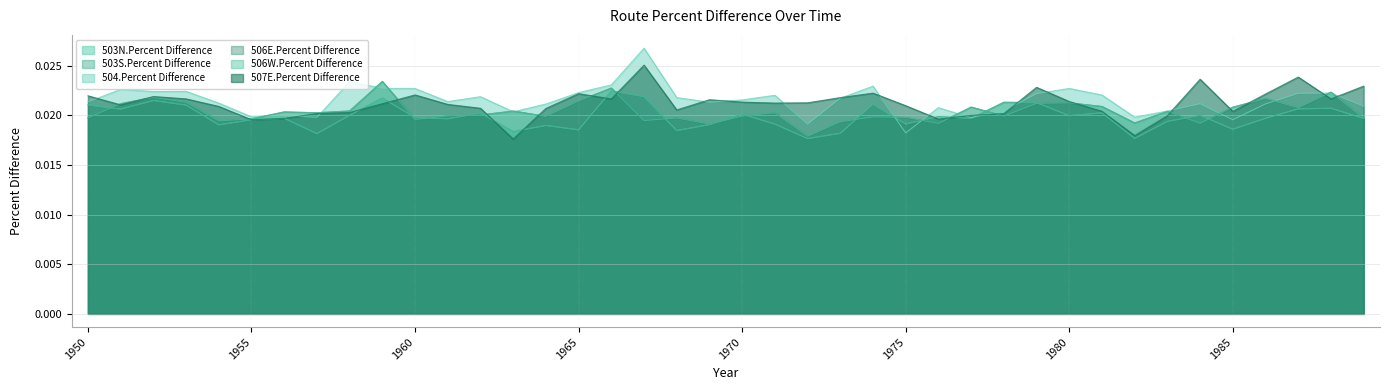

Reading left to right, extract all data points from this chart.

503N.Percent Difference: 1950=0.0	1951=0.0	1952=0.0	1953=0.0	1954=0.0	1955=0.0	1956=0.0	1957=0.0	1958=0.0	1959=0.0	1960=0.0	1961=0.0	1962=0.0	1963=0.0	1964=0.0	1965=0.0	1966=0.0	1967=0.0	1968=0.0	1969=0.0	1970=0.0	1971=0.0	1972=0.0	1973=0.0	1974=0.0	1975=0.0	1976=0.0	1977=0.0	1978=0.0	1979=0.0	1980=0.0	1981=0.0	1982=0.0	1983=0.0	1984=0.0	1985=0.0	1986=0.0	1987=0.0	1988=0.0	1989=0.0
503S.Percent Difference: 1950=0.0	1951=0.0	1952=0.0	1953=0.0	1954=0.0	1955=0.0	1956=0.0	1957=0.0	1958=0.0	1959=0.0	1960=0.0	1961=0.0	1962=0.0	1963=0.0	1964=0.0	1965=0.0	1966=0.0	1967=0.0	1968=0.0	1969=0.0	1970=0.0	1971=0.0	1972=0.0	1973=0.0	1974=0.0	1975=0.0	1976=0.0	1977=0.0	1978=0.0	1979=0.0	1980=0.0	1981=0.0	1982=0.0	1983=0.0	1984=0.0	1985=0.0	1986=0.0	1987=0.0	1988=0.0	1989=0.0
504.Percent Difference: 1950=0.0	1951=0.0	1952=0.0	1953=0.0	1954=0.0	1955=0.0	1956=0.0	1957=0.0	1958=0.0	1959=0.0	1960=0.0	1961=0.0	1962=0.0	1963=0.0	1964=0.0	1965=0.0	1966=0.0	1967=0.0	1968=0.0	1969=0.0	1970=0.0	1971=0.0	1972=0.0	1973=0.0	1974=0.0	1975=0.0	1976=0.0	1977=0.0	1978=0.0	1979=0.0	1980=0.0	1981=0.0	1982=0.0	1983=0.0	1984=0.0	1985=0.0	1986=0.0	1987=0.0	1988=0.0	1989=0.0
506E.Percent Difference: 1950=0.0	1951=0.0	1952=0.0	1953=0.0	1954=0.0	1955=0.0	1956=0.0	1957=0.0	1958=0.0	1959=0.0	1960=0.0	1961=0.0	1962=0.0	1963=0.0	1964=0.0	1965=0.0	1966=0.0	1967=0.0	1968=0.0	1969=0.0	1970=0.0	1971=0.0	1972=0.0	1973=0.0	1974=0.0	1975=0.0	1976=0.0	1977=0.0	1978=0.0	1979=0.0	1980=0.0	1981=0.0	1982=0.0	1983=0.0	1984=0.0	1985=0.0	1986=0.0	1987=0.0	1988=0.0	1989=0.0
506W.Percent Difference: 1950=0.0	1951=0.0	1952=0.0	1953=0.0	1954=0.0	1955=0.0	1956=0.0	1957=0.0	1958=0.0	1959=0.0	1960=0.0	1961=0.0	1962=0.0	1963=0.0	1964=0.0	1965=0.0	1966=0.0	1967=0.0	1968=0.0	1969=0.0	1970=0.0	1971=0.0	1972=0.0	1973=0.0	1974=0.0	1975=0.0	1976=0.0	1977=0.0	1978=0.0	1979=0.0	1980=0.0	1981=0.0	1982=0.0	1983=0.0	1984=0.0	1985=0.0	1986=0.0	1987=0.0	1988=0.0	1989=0.0
507E.Percent Difference: 1950=0.0	1951=0.0	1952=0.0	1953=0.0	1954=0.0	1955=0.0	1956=0.0	1957=0.0	1958=0.0	1959=0.0	1960=0.0	1961=0.0	1962=0.0	1963=0.0	1964=0.0	1965=0.0	1966=0.0	1967=0.0	1968=0.0	1969=0.0	1970=0.0	1971=0.0	1972=0.0	1973=0.0	1974=0.0	1975=0.0	1976=0.0	1977=0.0	1978=0.0	1979=0.0	1980=0.0	1981=0.0	1982=0.0	1983=0.0	1984=0.0	1985=0.0	1986=0.0	1987=0.0	1988=0.0	1989=0.0